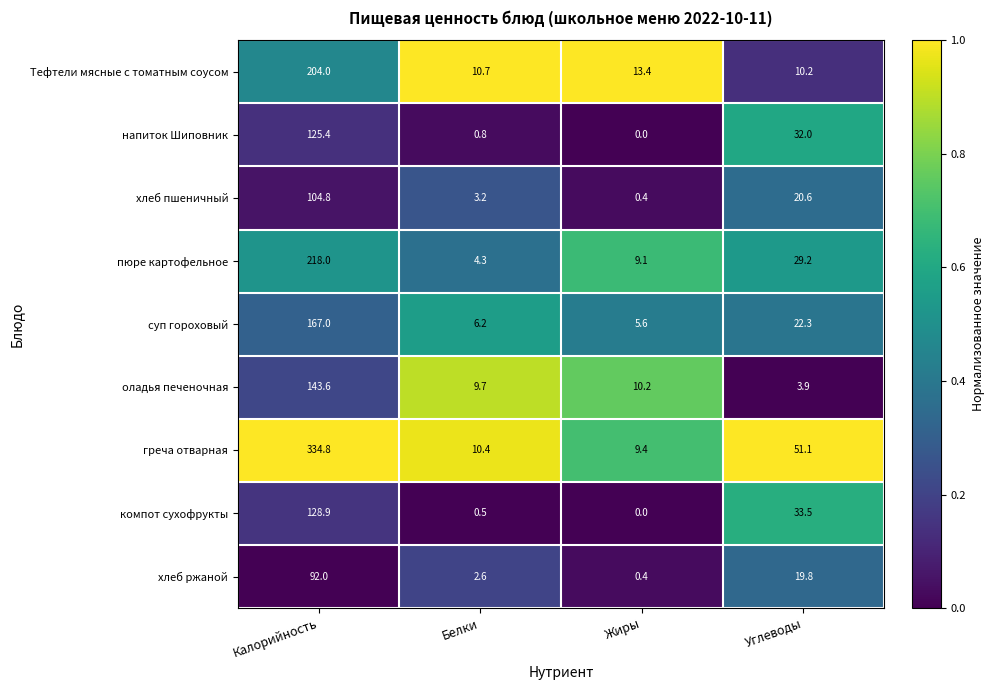

True or false: напиток Шиповник has a value of 0.0 at Жиры.

True